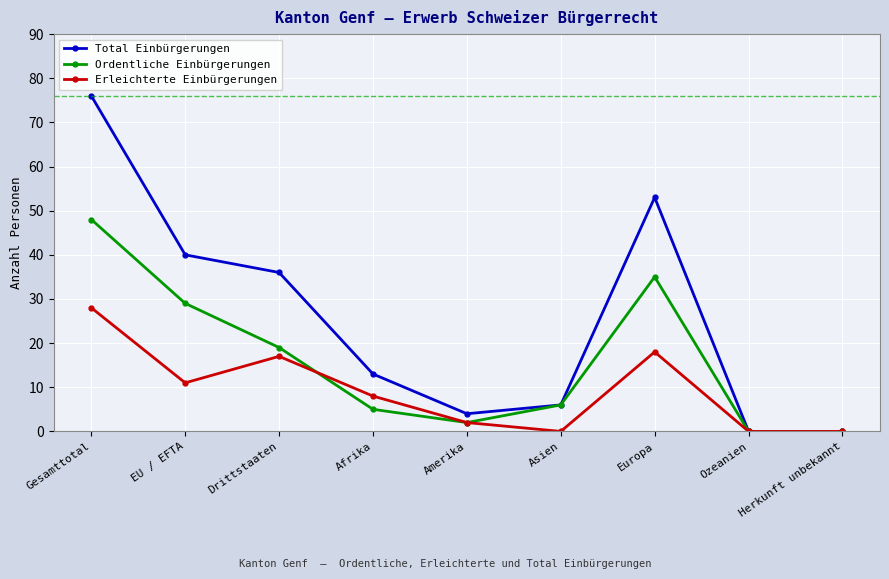

Which series has the largest range (max minus min)?

Total Einbürgerungen